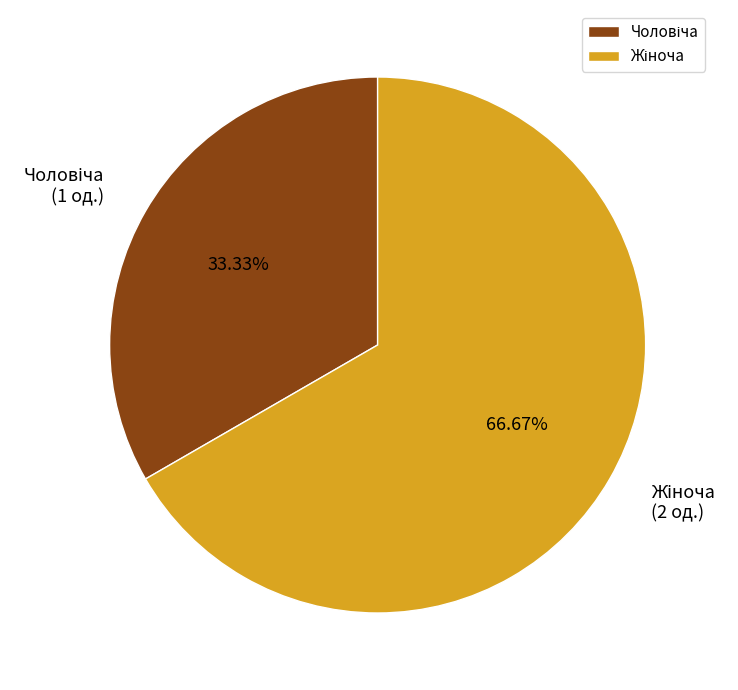

Is there a majority slice in this chart?

Yes